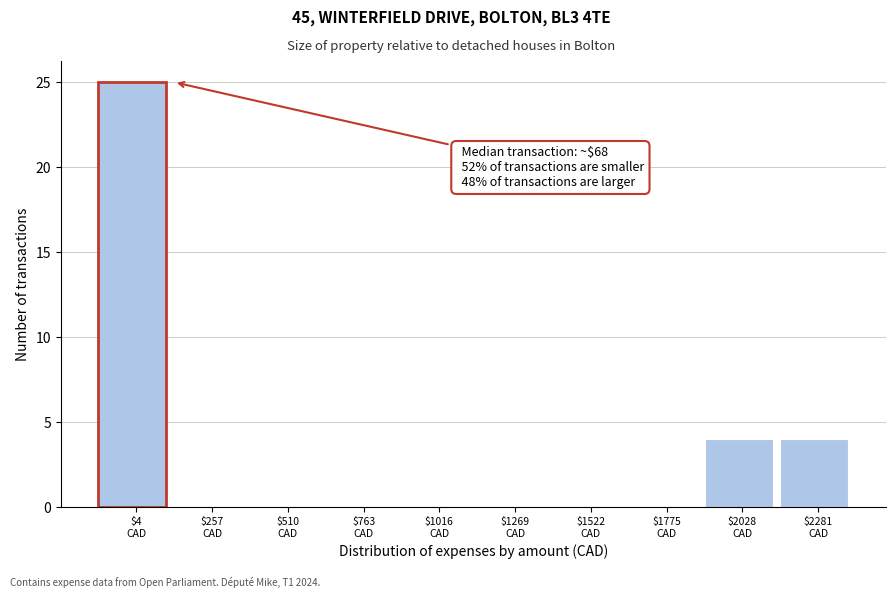

What is the greatest value displayed?

25